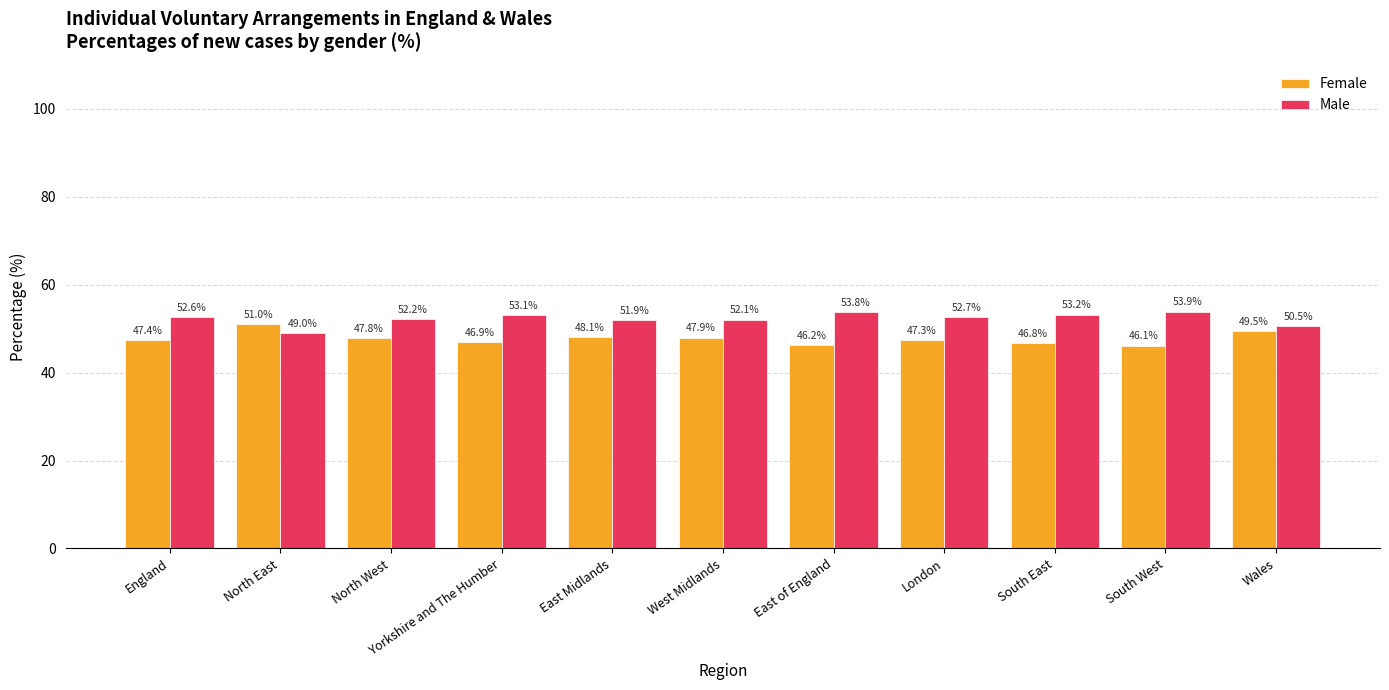

What is the value of the Male bar at the 8th from the left?

52.7